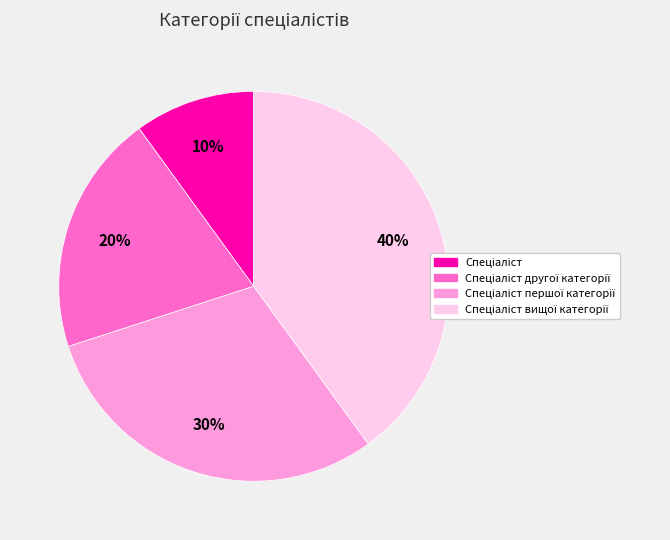

To the nearest percent, what is the average slice percentage?

25%